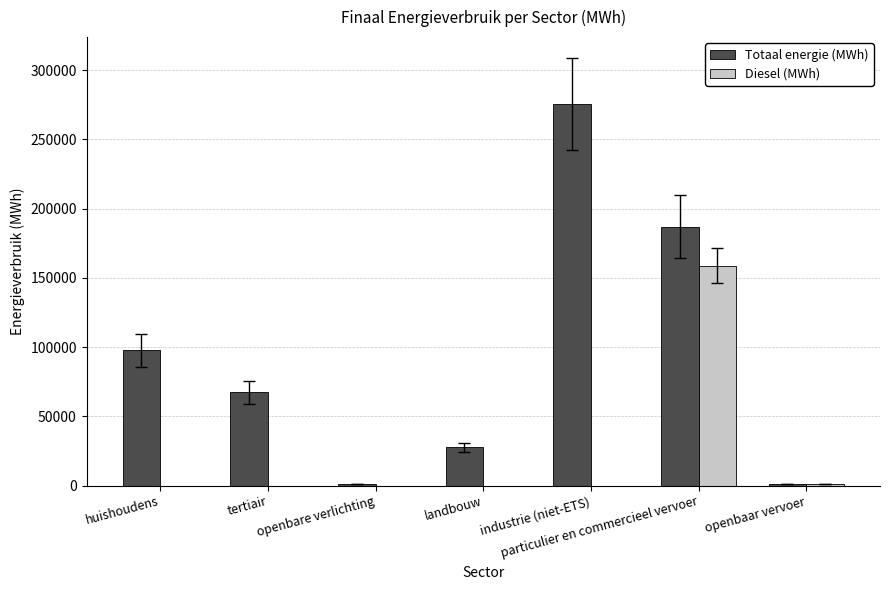

How many distinct data groups are displayed?

2